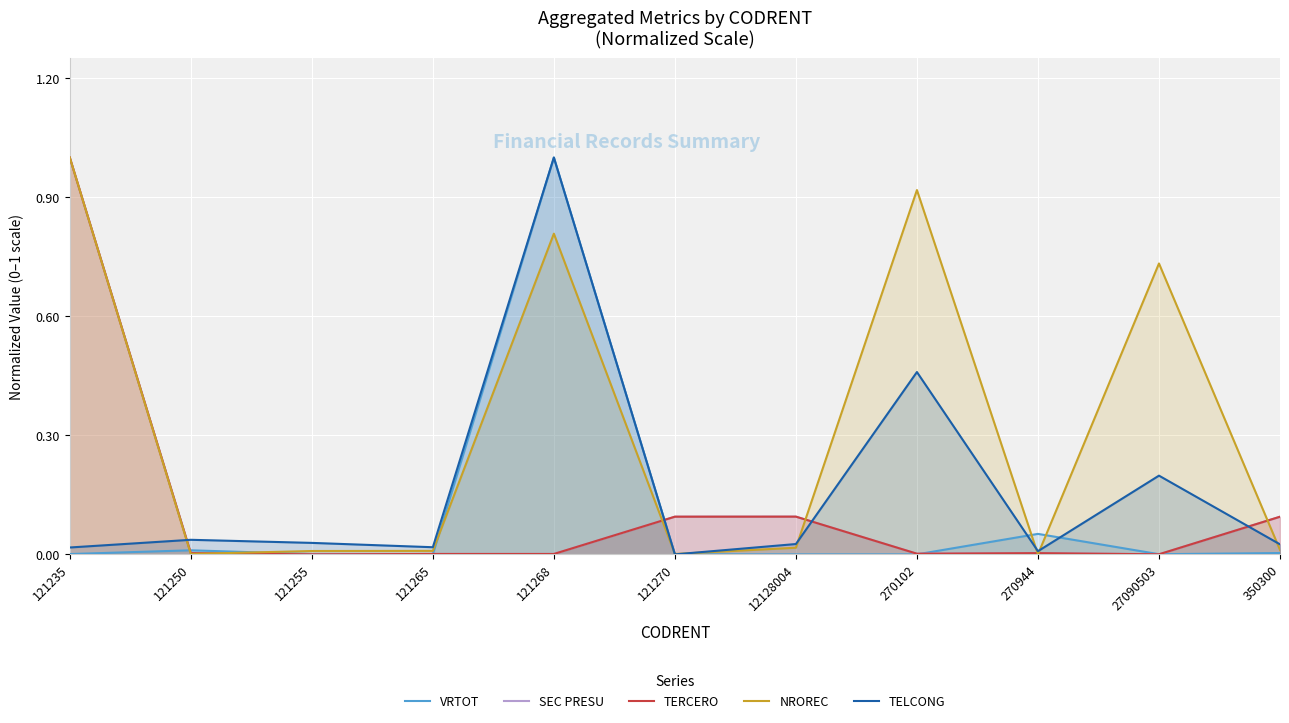

Where is the first local minimum for SEC PRESU?

121255